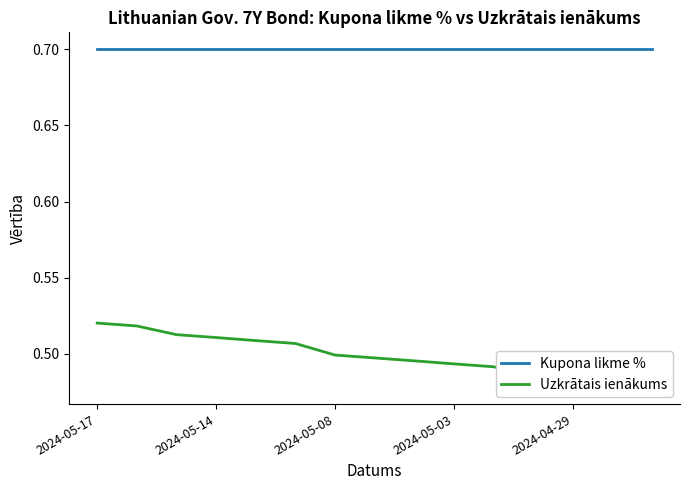

True or false: Uzkrātais ienākums and Kupona likme % intersect in this chart.

False